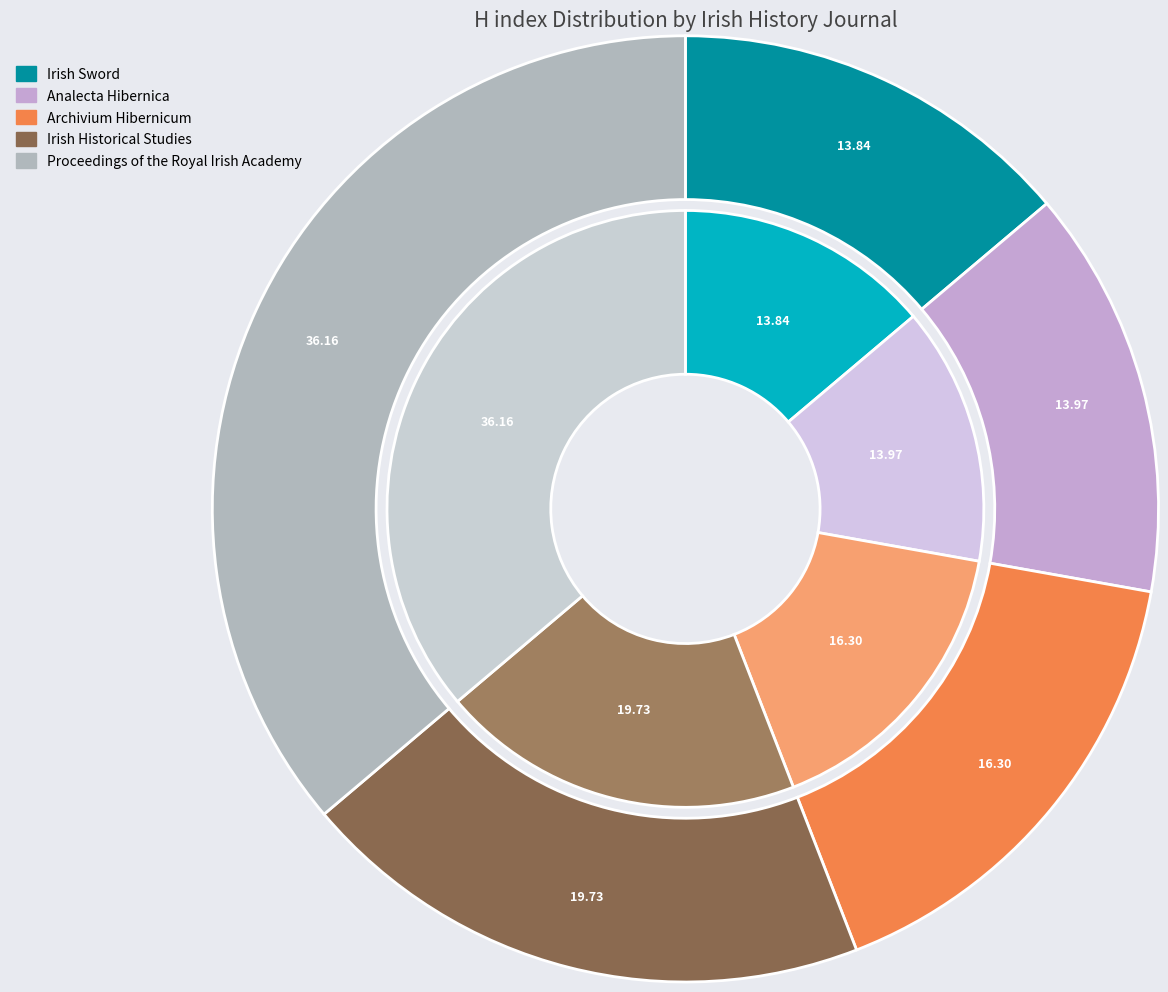

How much of the chart is everything except Irish Historical Studies?

80.3%